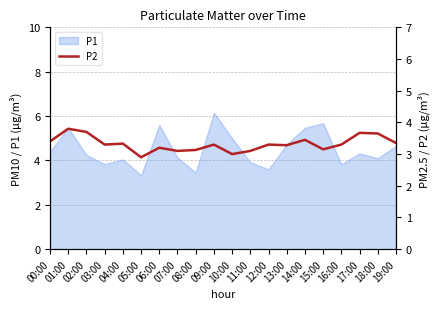

The value of P1 at 17:00 is 4.3. True or false?

True